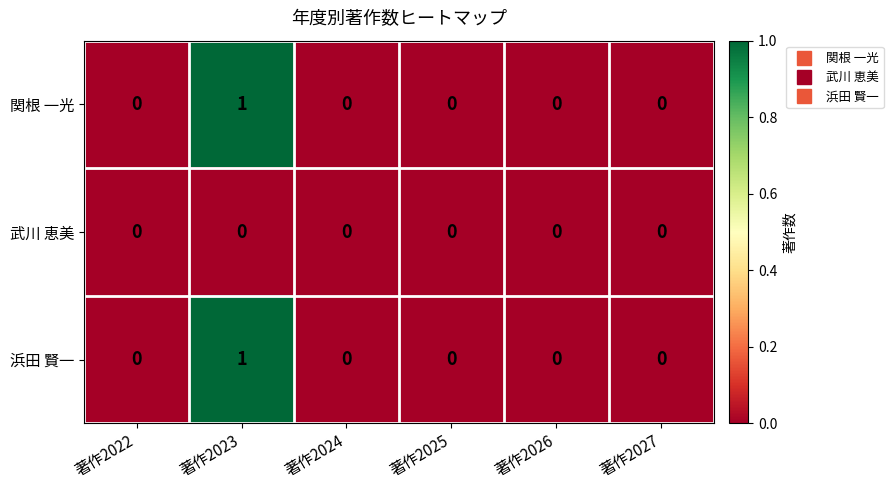

Reading left to right, extract all data points from this chart.

関根 一光: 0	1	0	0	0	0
武川 恵美: 0	0	0	0	0	0
浜田 賢一: 0	1	0	0	0	0